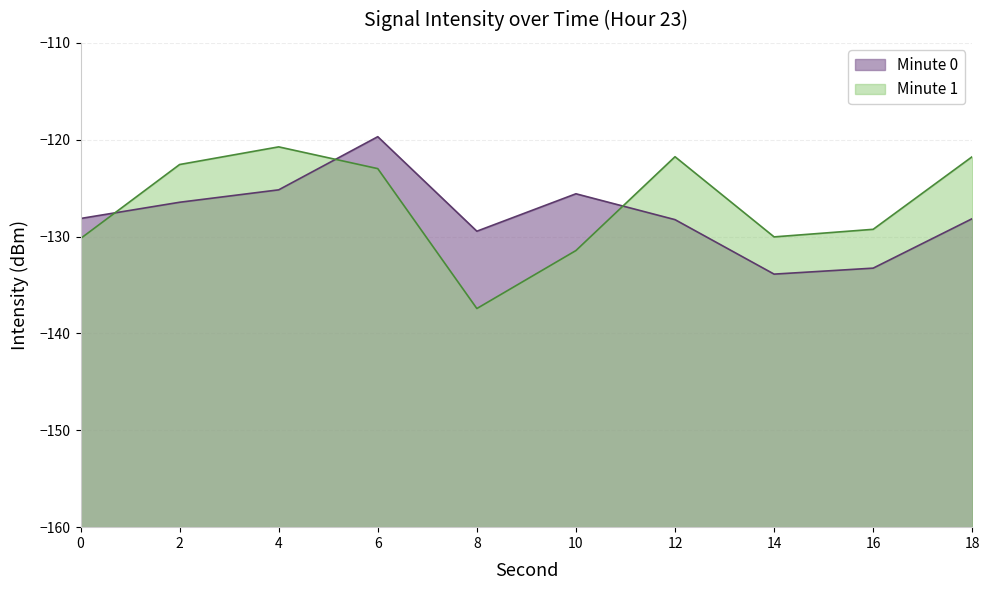

What is the difference between the maximum and minimum values in the Minute 0 series?

14.2